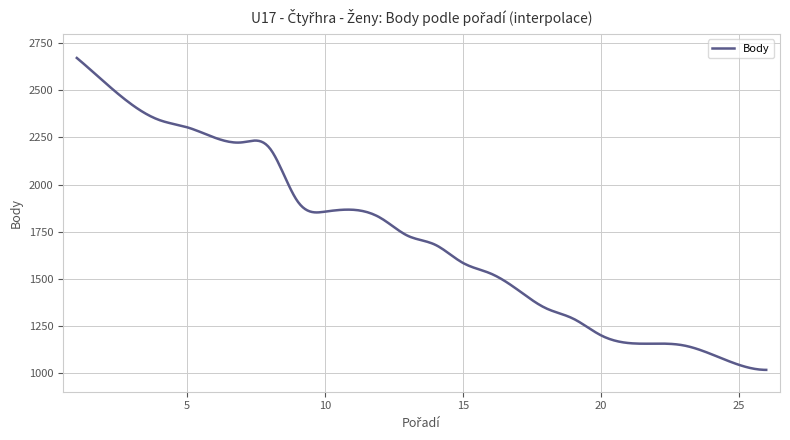

What is the difference between the maximum and minimum values?

1656.0